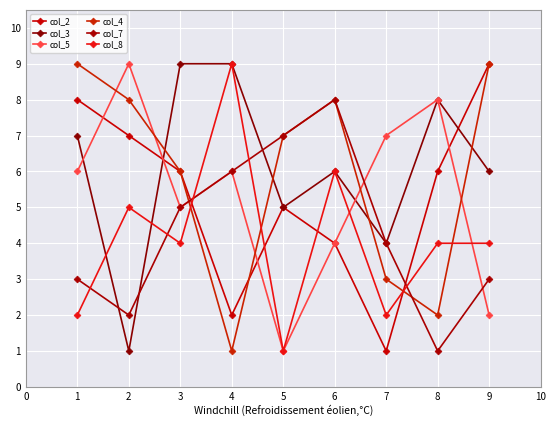

True or false: col_3 has more than 0 interior local peaks.

True